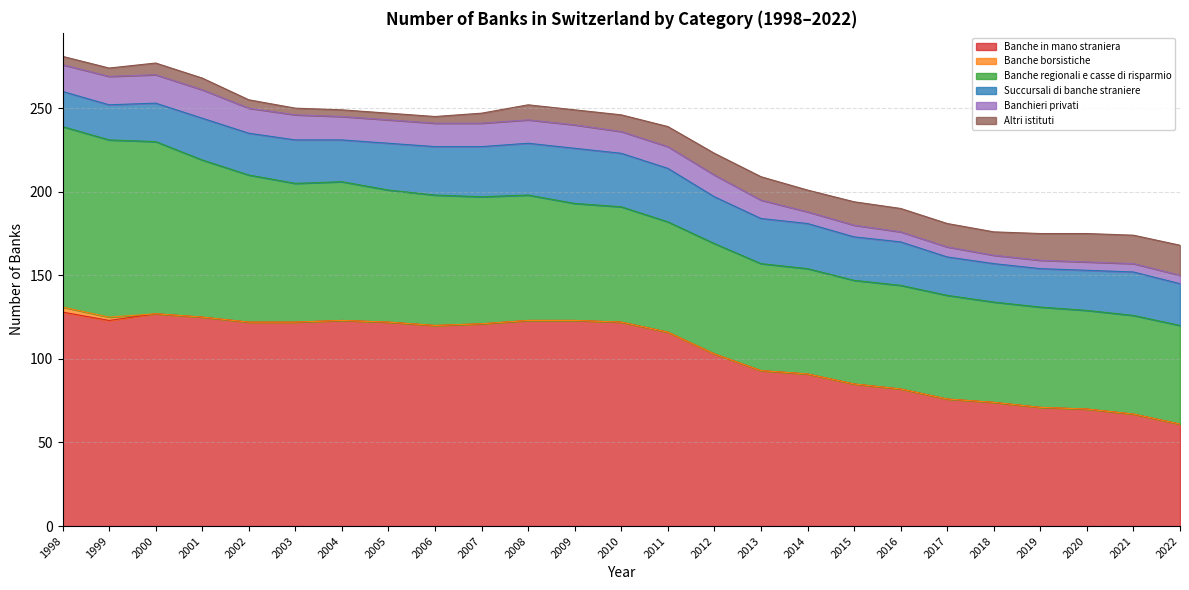

The value of Banchieri privati at 2015 is 12. True or false?

False